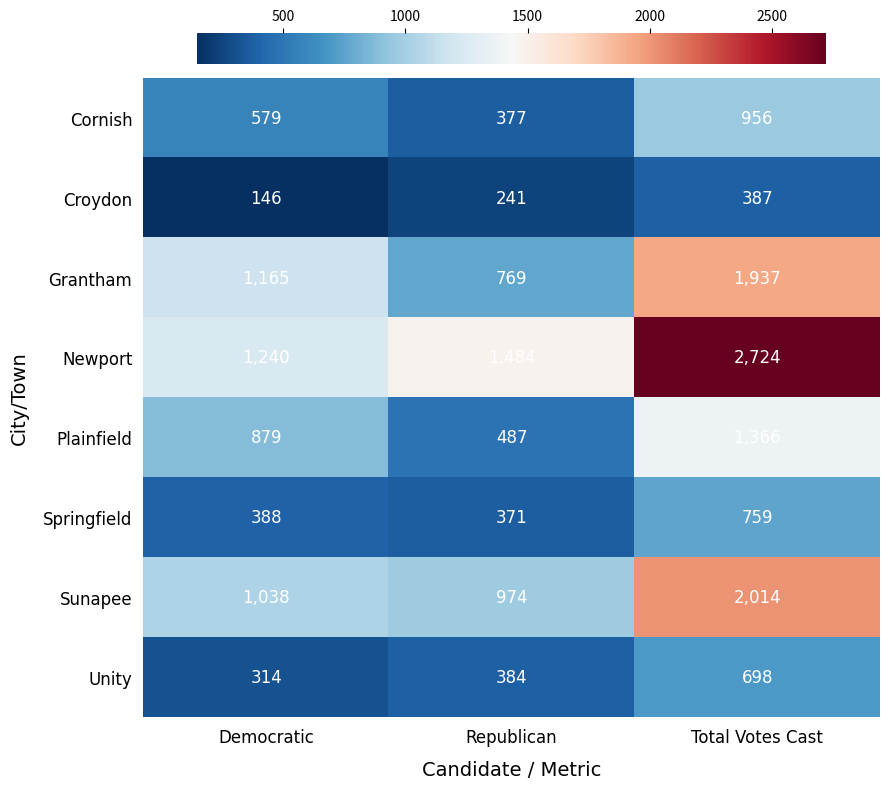

Which series has the largest range (max minus min)?

Newport